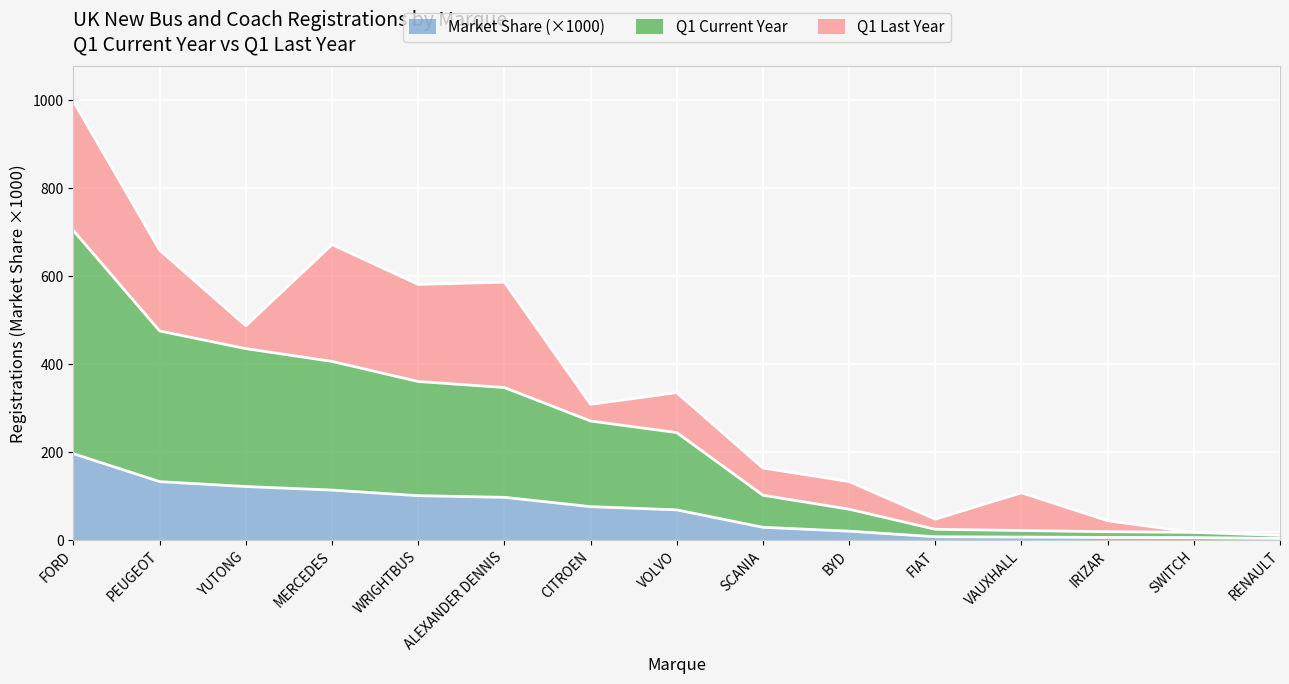

True or false: Q1 Current Year has a value of 405.8 at MERCEDES.

True